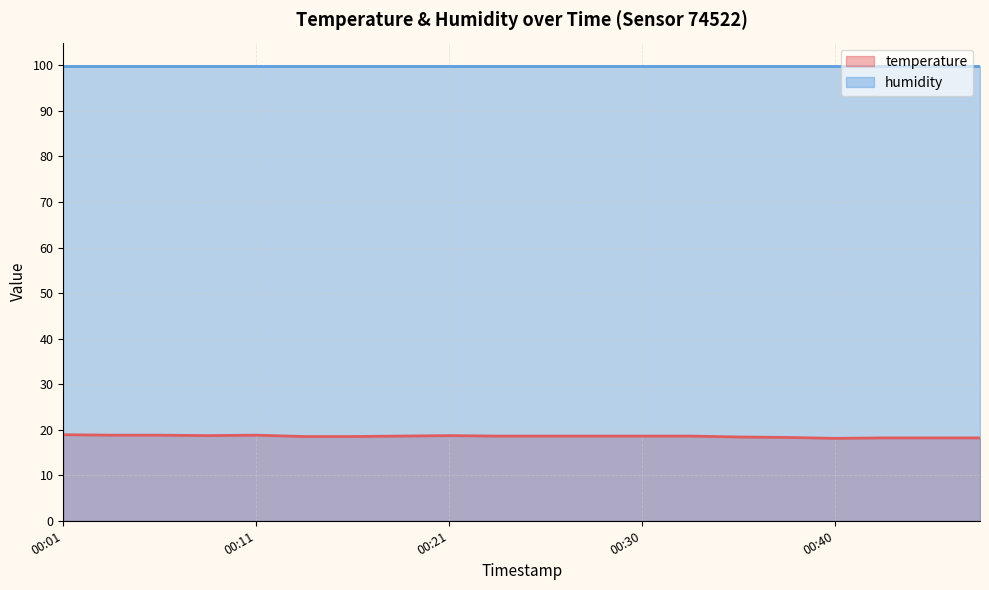

What is the value of the 19th point from the left?

18.2